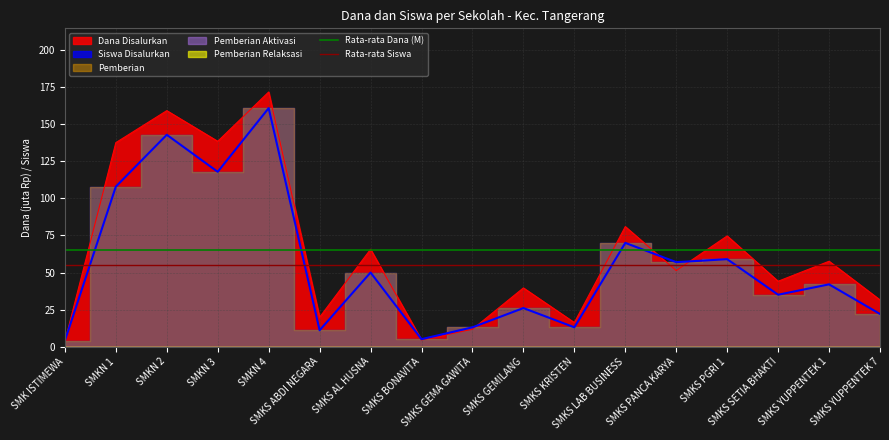

What is the sum of all Rata-rata Siswa values?

110.2